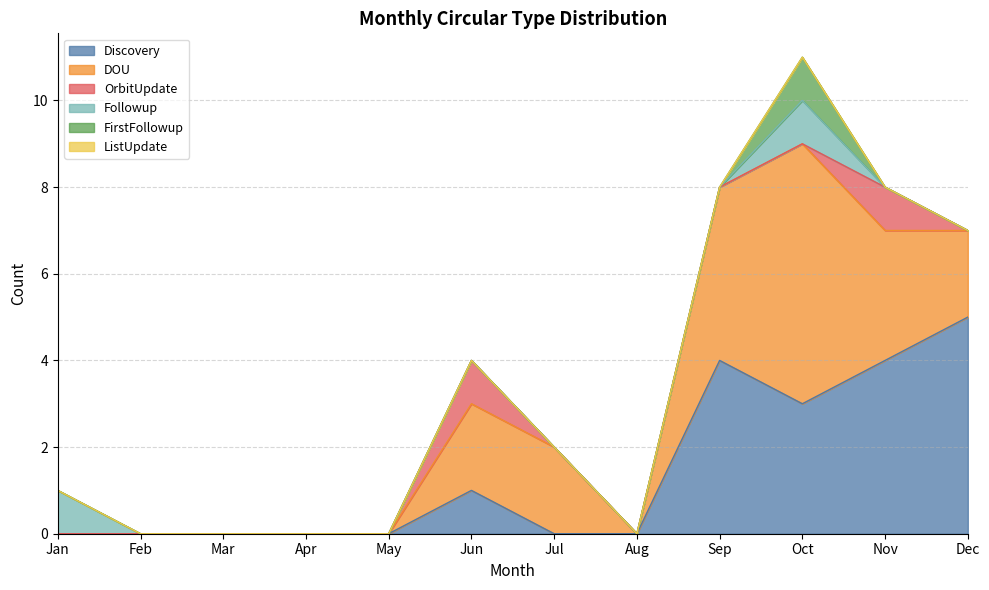

At which category is the sum across all series the highest?

Oct